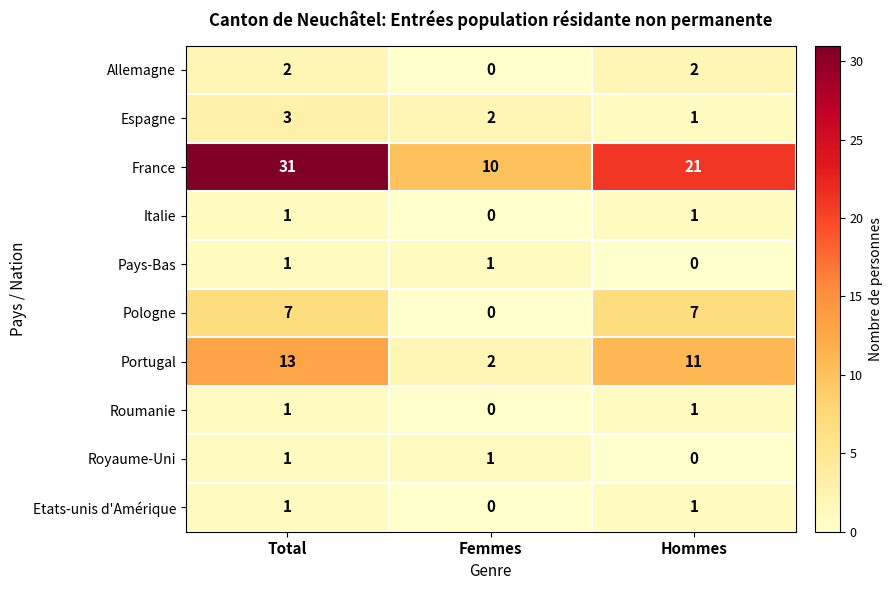

What is the total value across all series at Total?

61